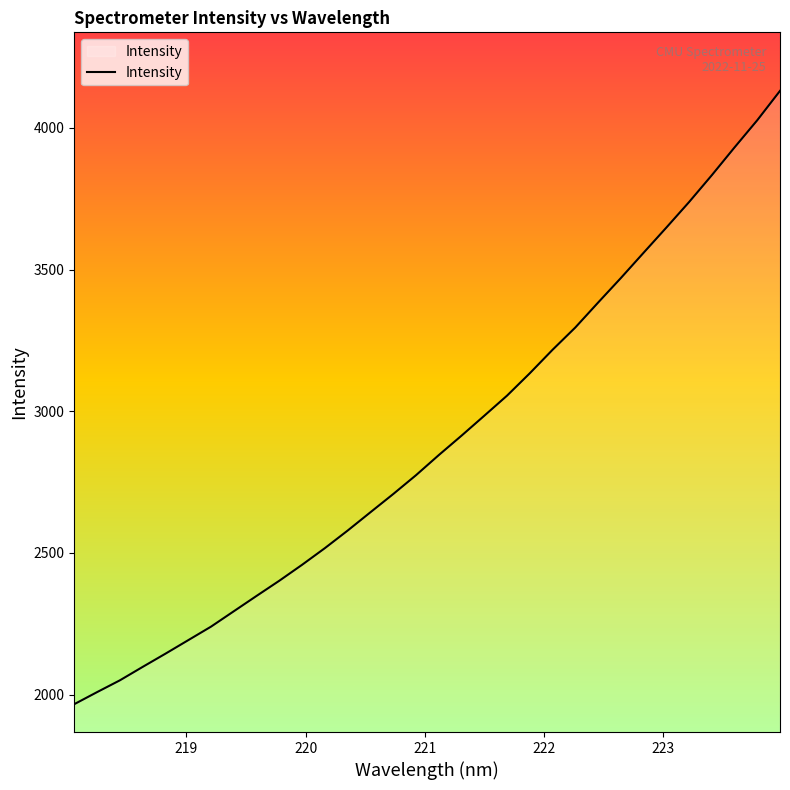

What is the difference between the maximum and minimum values?

2164.0